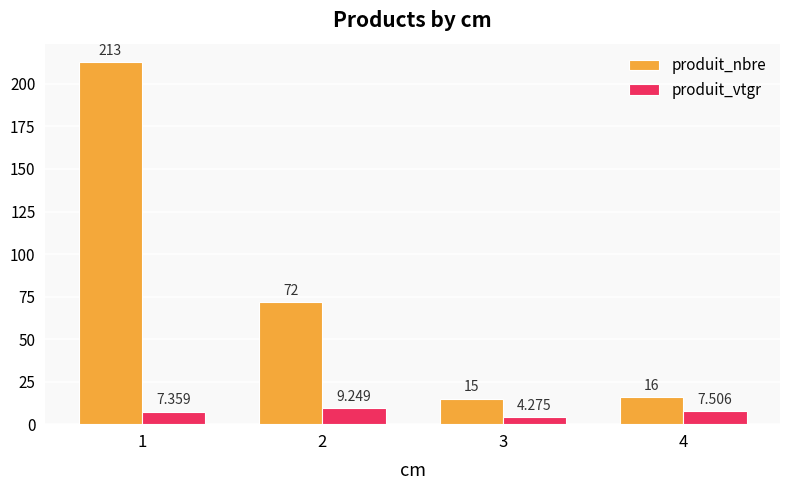

How many bars are there in each group?

2